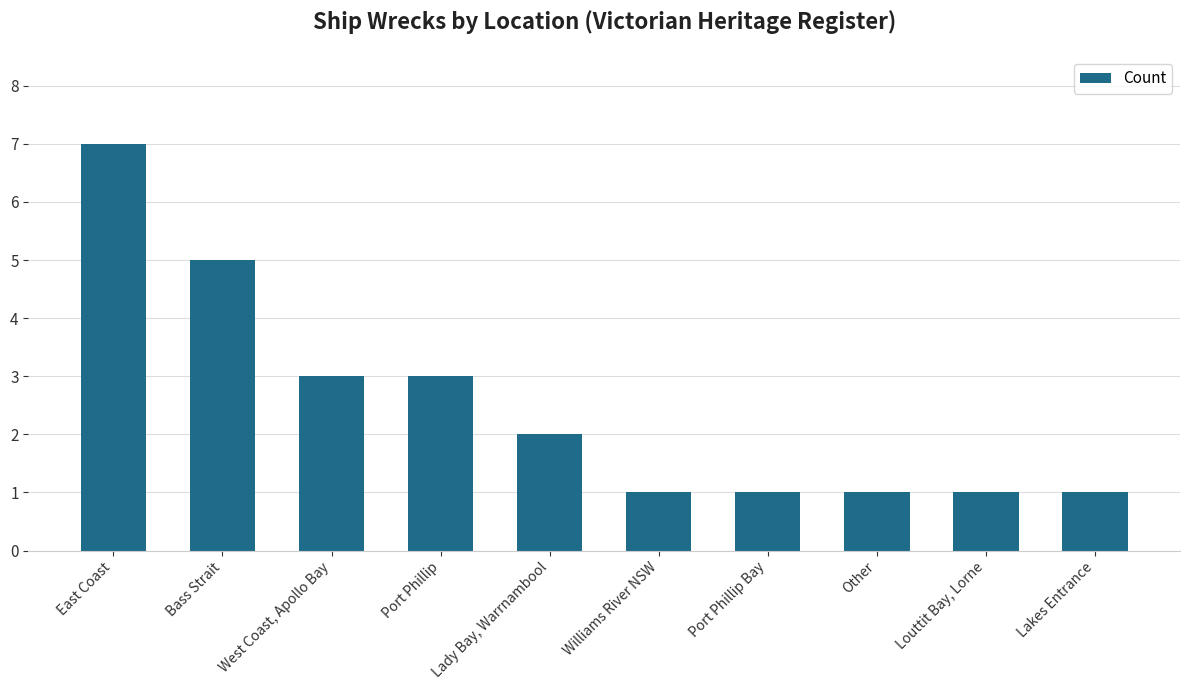

Which category has the highest value across all series?

East Coast